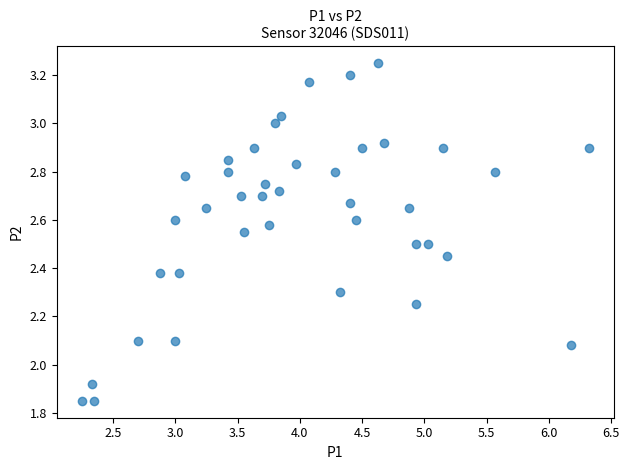

What is the range of Y values (max minus min)?

1.4